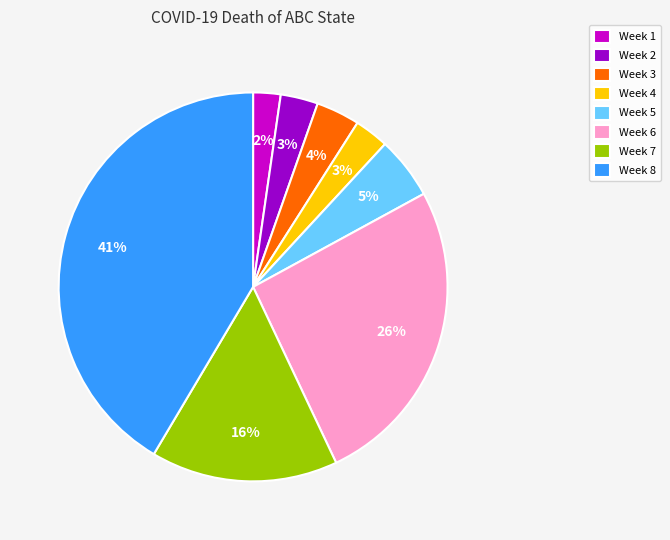

What is the largest slice in the pie chart?

Week 8